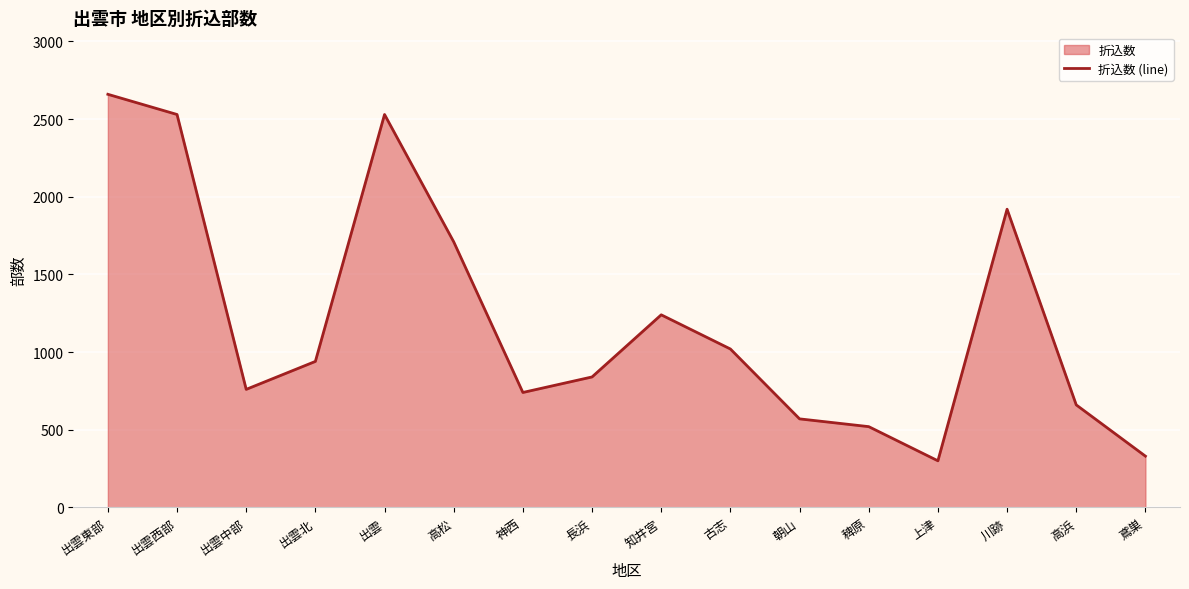

Rank the categories by value from highest to lowest.

出雲東部, 出雲西部, 出雲, 川跡, 高松, 知井宮, 古志, 出雲北, 長浜, 出雲中部, 神西, 高浜, 朝山, 稗原, 鳶巣, 上津